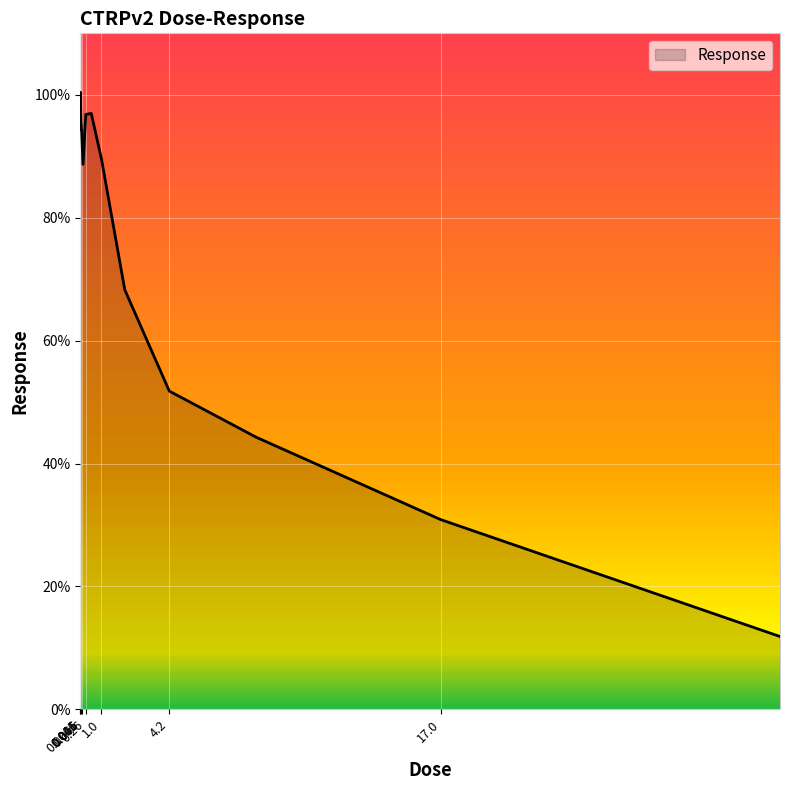

What is the minimum value shown in the chart?

11.9